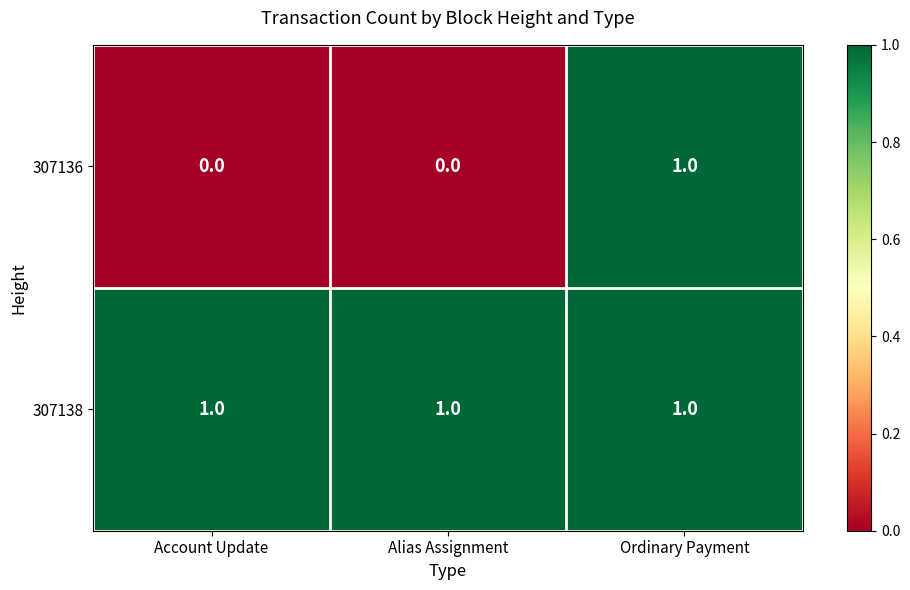

Which series changed the most between Account Update and Ordinary Payment?

307136